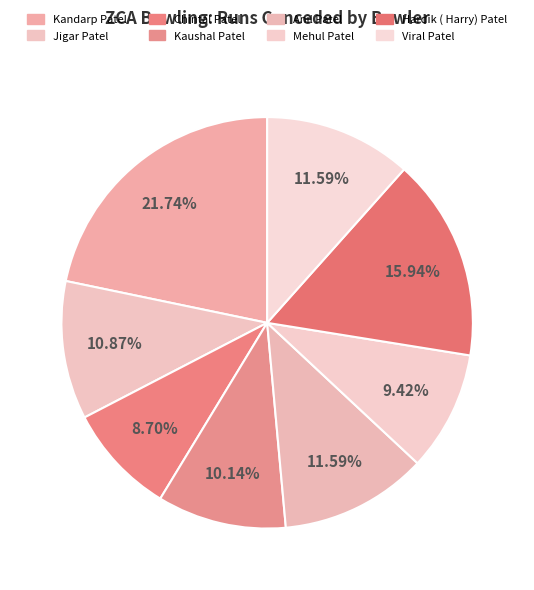

To the nearest percent, what portion does Kandarp Patel represent?

22%